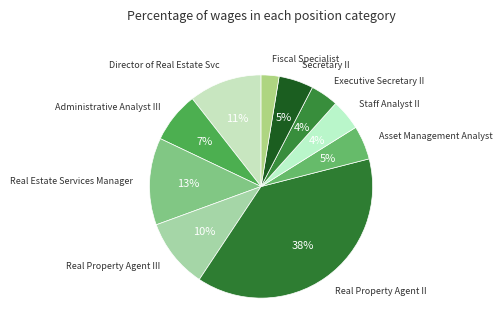

Rank the categories by value from highest to lowest.

Real Property Agent II, Real Estate Services Manager, Director of Real Estate Svc, Real Property Agent III, Administrative Analyst III, Secretary II, Asset Management Analyst, Staff Analyst II, Executive Secretary II, Fiscal Specialist